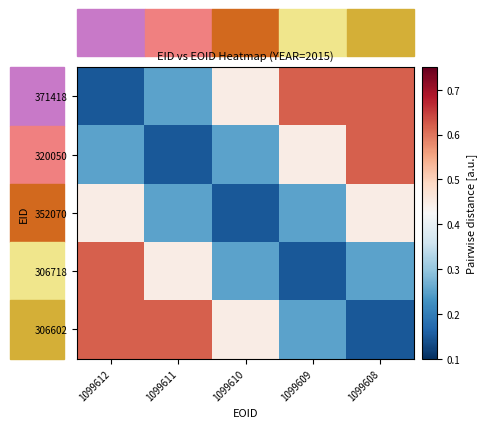

Which label corresponds to the smallest value in the chart?

1099612